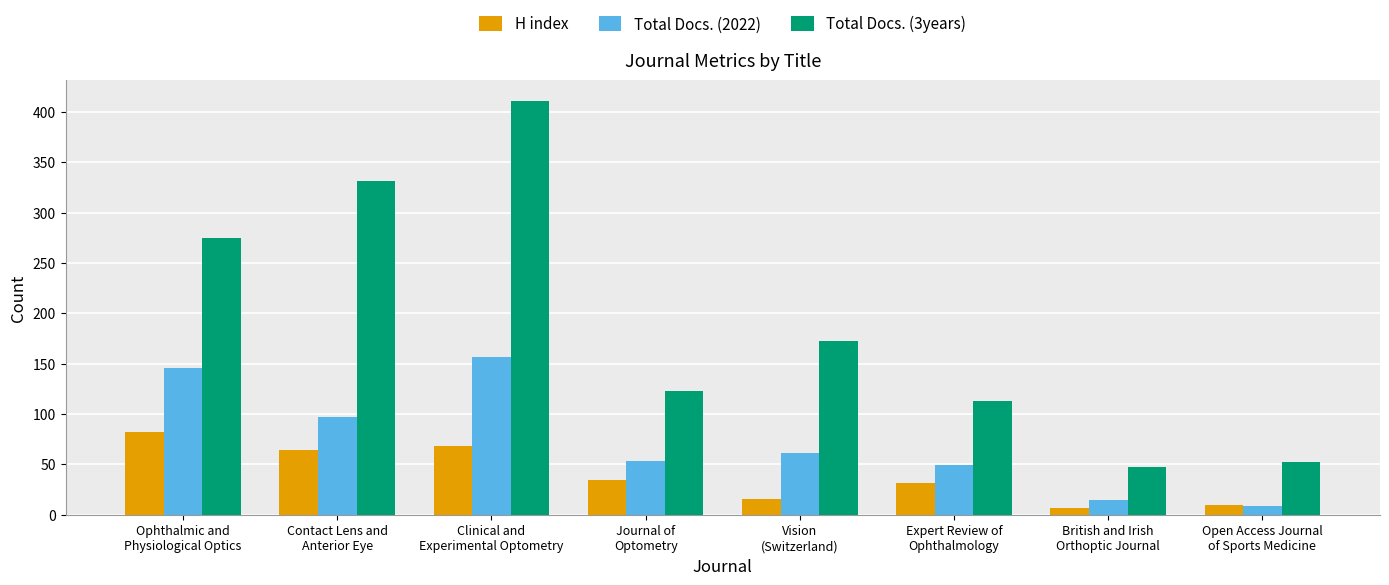

How many data points does each series have?

8